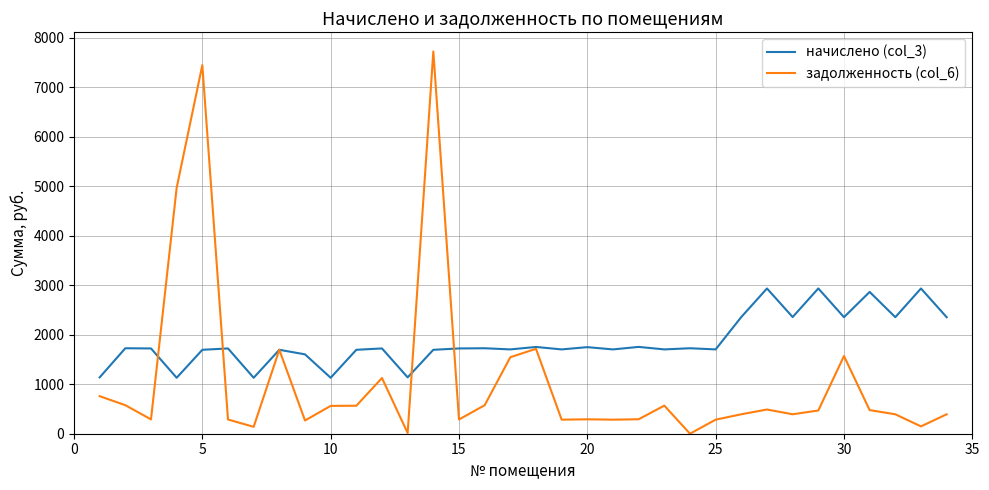

Which series has the largest total across all categories?

начислено (col_3)